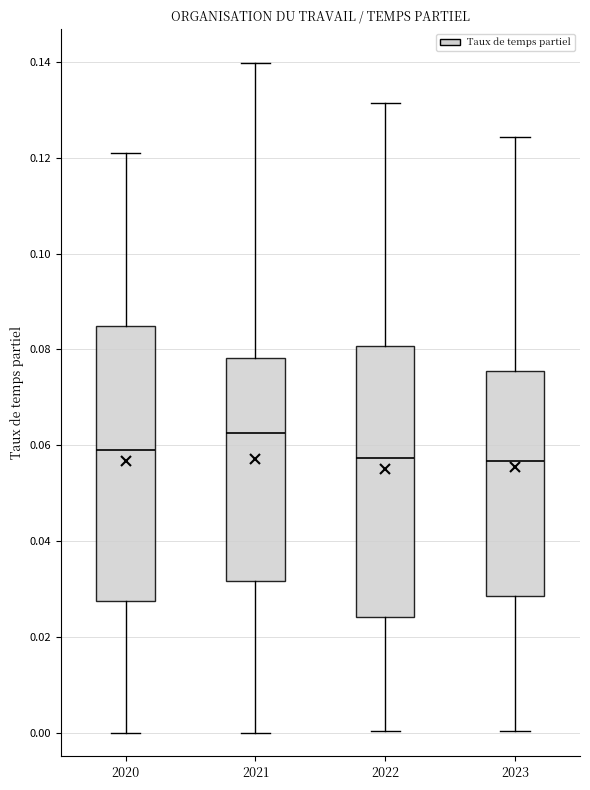

Which box's median line is the highest?

2021